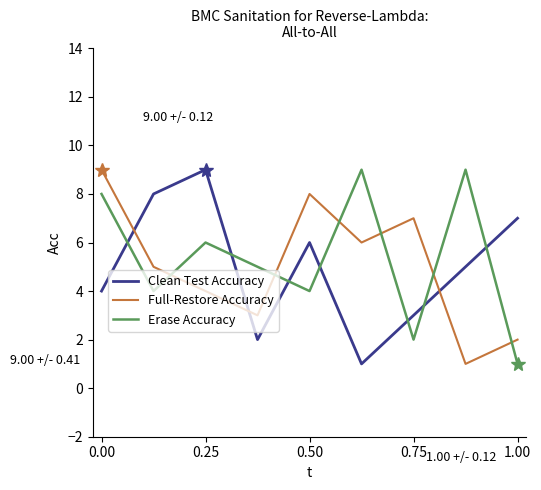

What is the highest value of the Erase Accuracy series?

9